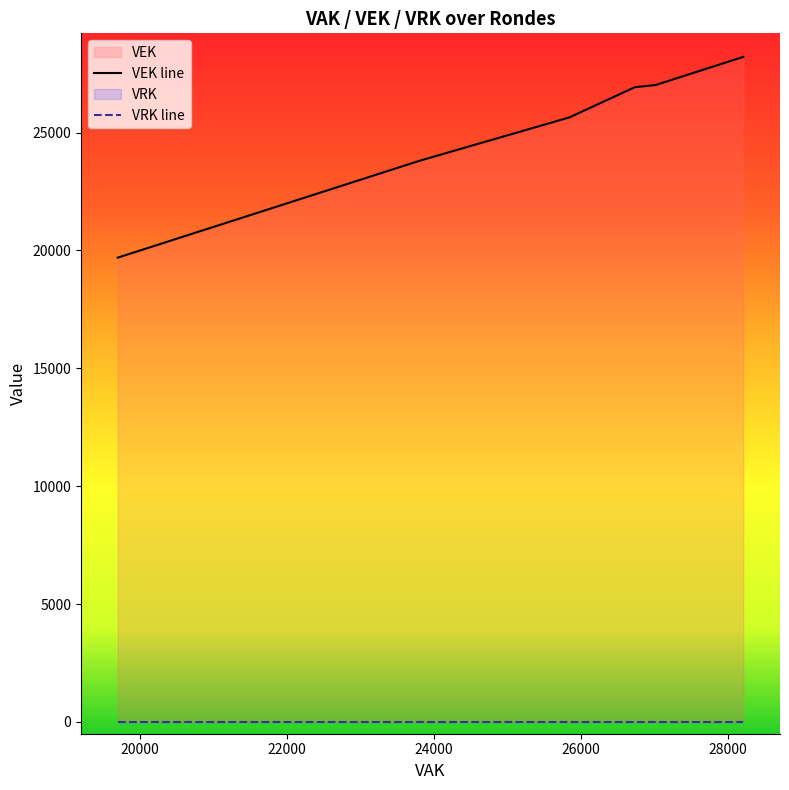

Is it true that the value at 2021 Opmaak - goedgekeurd is 12157?

False